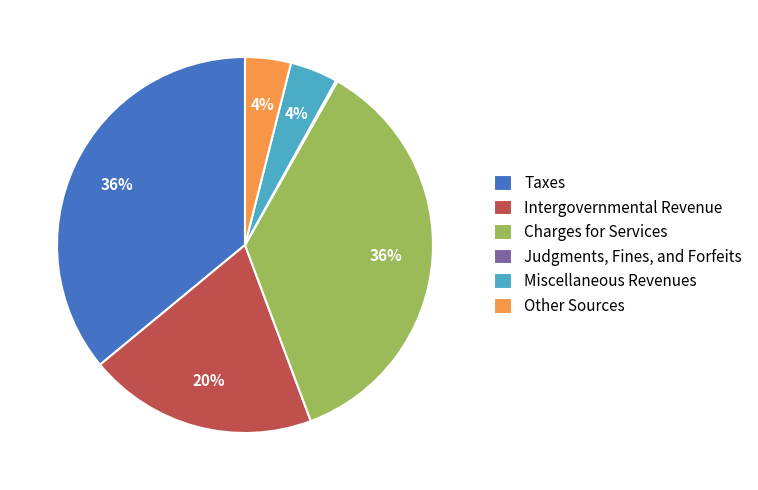

To the nearest percent, what is the combined percentage of Miscellaneous Revenues and Intergovernmental Revenue?

24%